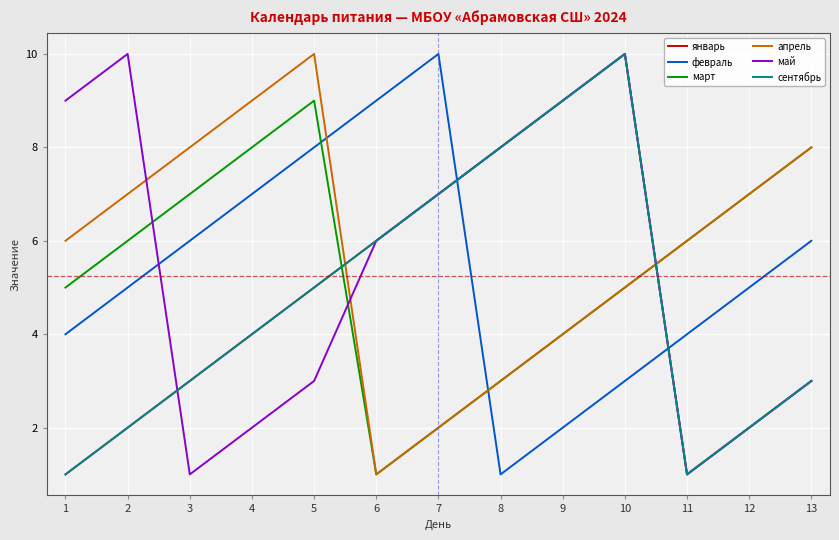

What is the highest value of the февраль series?

10